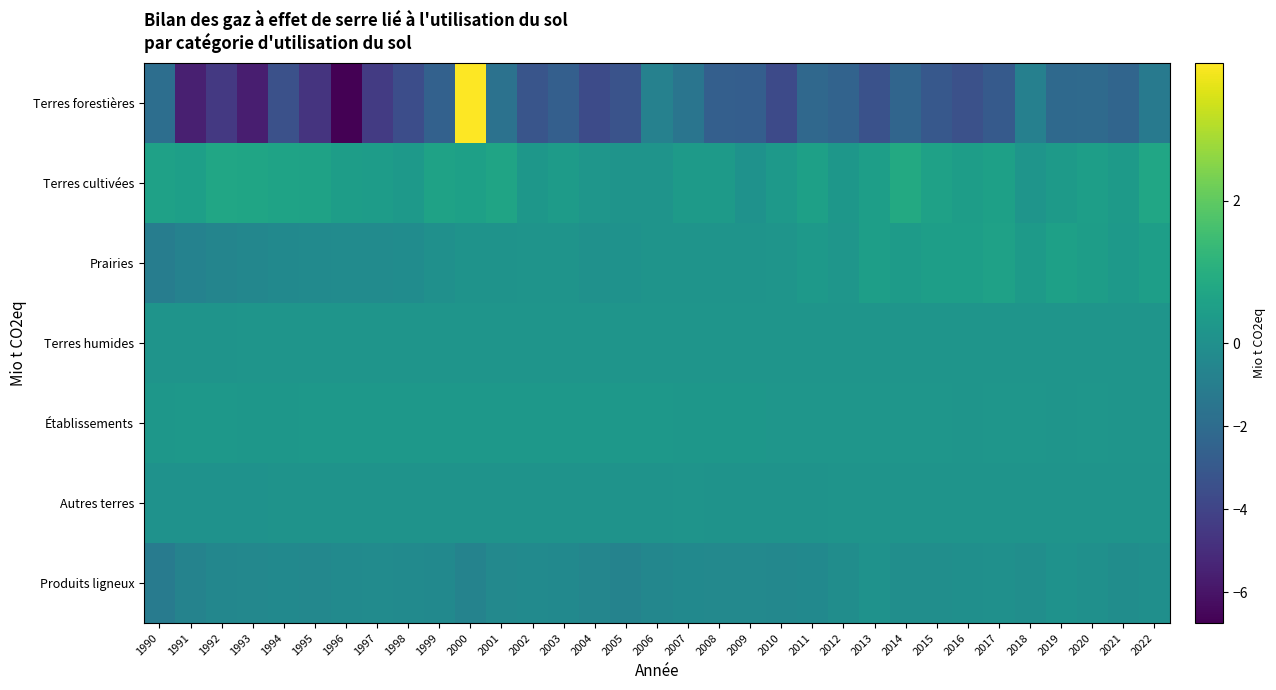

Reading left to right, list all the values displayed in this chart.

Terres forestières: 1990=-1.9	1991=-5.6	1992=-4.5	1993=-5.6	1994=-3.4	1995=-4.7	1996=-6.7	1997=-4.4	1998=-3.6	1999=-2.6	2000=3.9	2001=-1.7	2002=-3.2	2003=-2.7	2004=-3.7	2005=-3.3	2006=-0.8	2007=-1.5	2008=-2.6	2009=-2.7	2010=-3.7	2011=-2.2	2012=-2.5	2013=-3.4	2014=-2.3	2015=-3.0	2016=-3.4	2017=-2.9	2018=-0.8	2019=-2.1	2020=-2.1	2021=-2.3	2022=-1.3
Terres cultivées: 1990=0.6	1991=0.5	1992=0.7	1993=0.7	1994=0.6	1995=0.6	1996=0.5	1997=0.4	1998=0.3	1999=0.6	2000=0.5	2001=0.7	2002=0.2	2003=0.4	2004=0.2	2005=0.1	2006=0.1	2007=0.4	2008=0.3	2009=0.1	2010=0.3	2011=0.5	2012=0.2	2013=0.5	2014=0.9	2015=0.6	2016=0.4	2017=0.5	2018=0.2	2019=0.4	2020=0.5	2021=0.4	2022=0.7
Prairies: 1990=-1.0	1991=-0.8	1992=-0.6	1993=-0.5	1994=-0.4	1995=-0.3	1996=-0.2	1997=-0.2	1998=-0.2	1999=0.0	2000=0.1	2001=0.1	2002=0.1	2003=0.1	2004=0.0	2005=0.1	2006=0.1	2007=0.1	2008=0.1	2009=0.1	2010=0.2	2011=0.3	2012=0.2	2013=0.5	2014=0.4	2015=0.5	2016=0.5	2017=0.6	2018=0.4	2019=0.5	2020=0.4	2021=0.3	2022=0.5
Terres humides: 1990=0.2	1991=0.2	1992=0.2	1993=0.2	1994=0.2	1995=0.2	1996=0.2	1997=0.2	1998=0.2	1999=0.2	2000=0.2	2001=0.2	2002=0.2	2003=0.2	2004=0.2	2005=0.2	2006=0.2	2007=0.2	2008=0.2	2009=0.2	2010=0.2	2011=0.2	2012=0.2	2013=0.2	2014=0.2	2015=0.2	2016=0.2	2017=0.2	2018=0.2	2019=0.2	2020=0.2	2021=0.2	2022=0.2
Établissements: 1990=0.2	1991=0.2	1992=0.2	1993=0.2	1994=0.2	1995=0.3	1996=0.3	1997=0.3	1998=0.3	1999=0.3	2000=0.3	2001=0.3	2002=0.3	2003=0.3	2004=0.3	2005=0.3	2006=0.2	2007=0.2	2008=0.2	2009=0.2	2010=0.2	2011=0.2	2012=0.2	2013=0.2	2014=0.2	2015=0.2	2016=0.2	2017=0.2	2018=0.2	2019=0.2	2020=0.2	2021=0.2	2022=0.2
Autres terres: 1990=0.1	1991=0.1	1992=0.1	1993=0.1	1994=0.1	1995=0.1	1996=0.1	1997=0.1	1998=0.1	1999=0.1	2000=0.1	2001=0.1	2002=0.1	2003=0.1	2004=0.1	2005=0.1	2006=0.1	2007=0.1	2008=0.1	2009=0.1	2010=0.1	2011=0.1	2012=0.1	2013=0.1	2014=0.1	2015=0.1	2016=0.1	2017=0.1	2018=0.1	2019=0.1	2020=0.1	2021=0.1	2022=0.1
Produits ligneux: 1990=-1.1	1991=-0.7	1992=-0.5	1993=-0.4	1994=-0.3	1995=-0.4	1996=-0.3	1997=-0.2	1998=-0.3	1999=-0.3	2000=-0.7	2001=-0.4	2002=-0.3	2003=-0.3	2004=-0.5	2005=-0.7	2006=-0.5	2007=-0.3	2008=-0.4	2009=-0.4	2010=-0.4	2011=-0.3	2012=-0.1	2013=0.1	2014=-0.1	2015=-0.1	2016=-0.0	2017=0.0	2018=-0.1	2019=0.1	2020=0.0	2021=-0.1	2022=-0.0